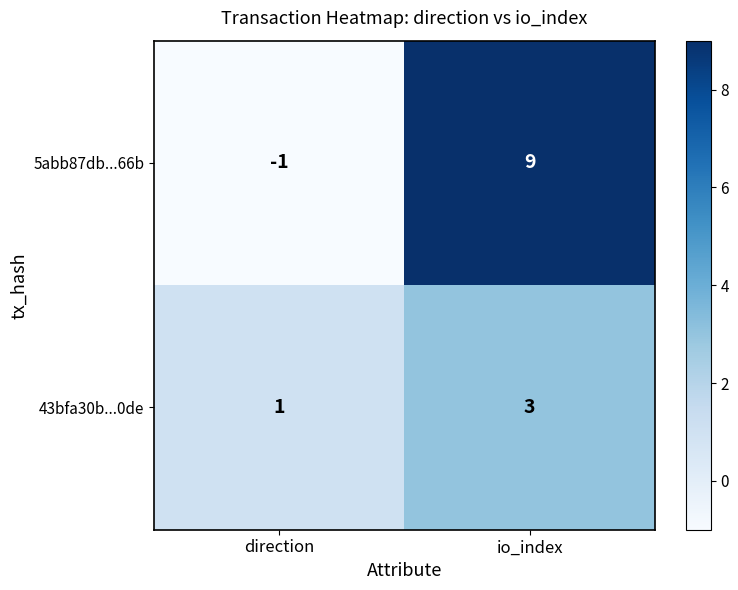

How many data points in 43bfa30b...0de are less than 3?

1